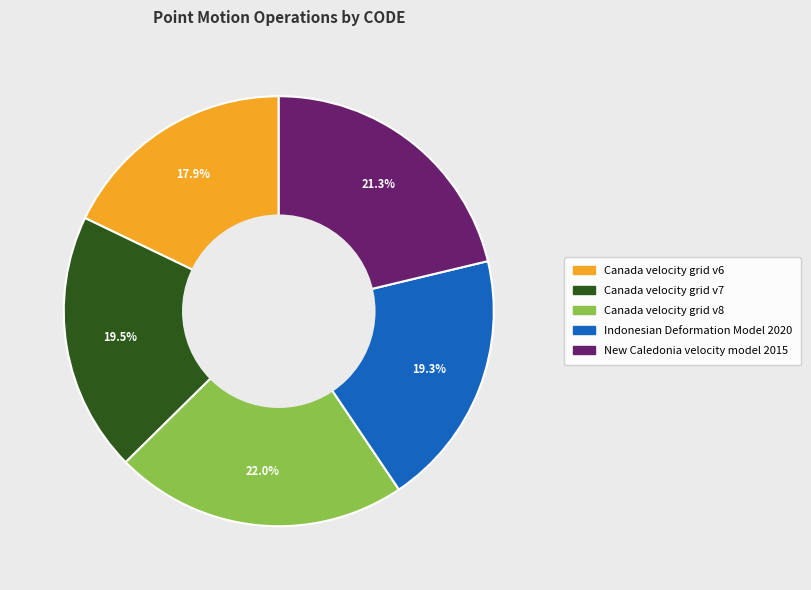

Between Canada velocity grid v6 and Indonesian Deformation Model 2020, which is larger?

Indonesian Deformation Model 2020